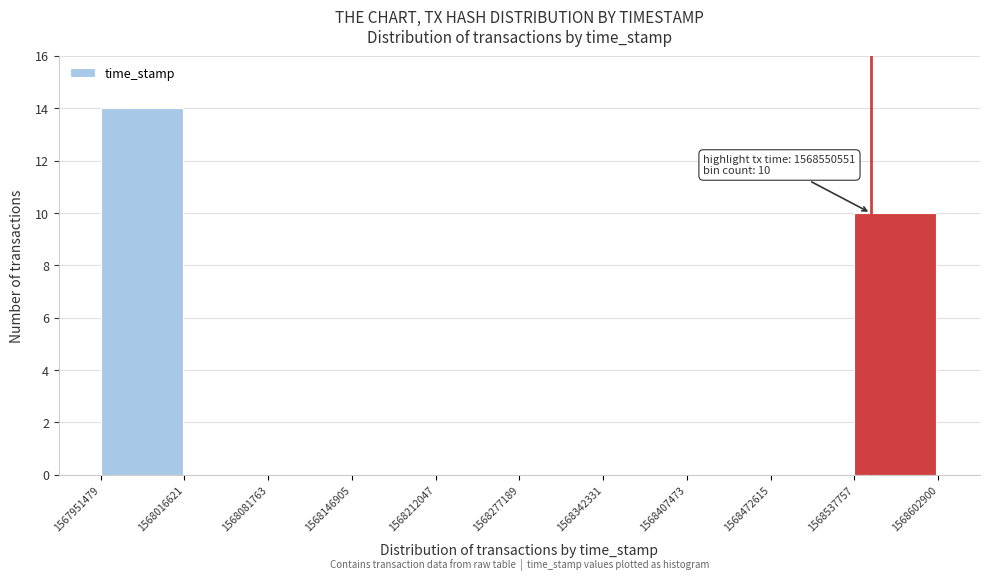

Over which range of the x-axis is the bar tallest?

1567951479 to 1568016621